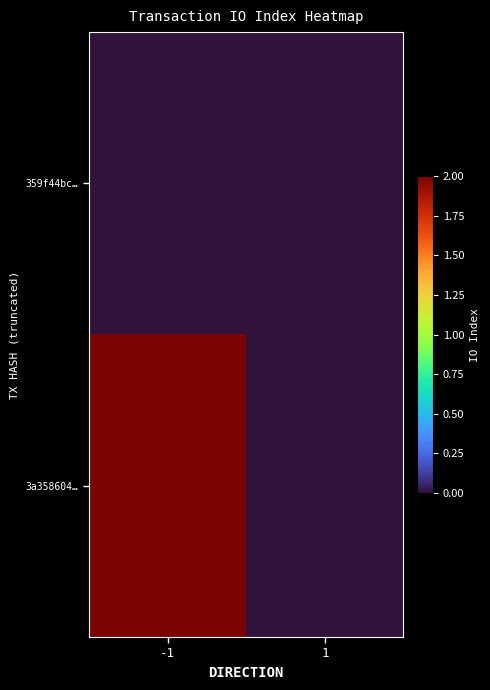

Which category has the lowest value across all series?

-1